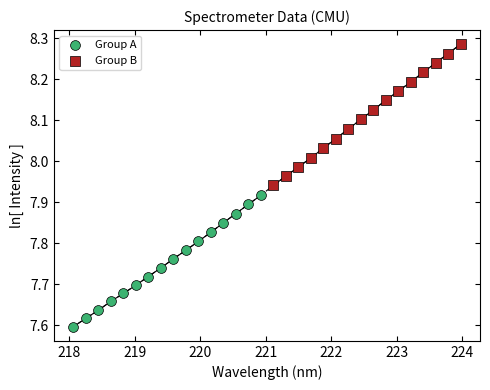

Which series has the largest Y range (max minus min)?

Group B